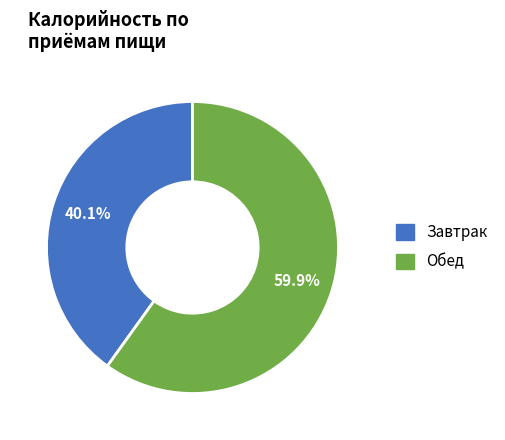

Does any single category account for the majority?

Yes